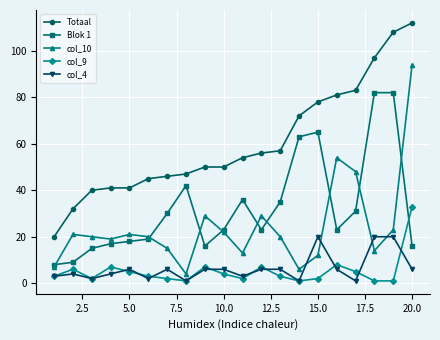

Which series has the largest total across all categories?

Totaal